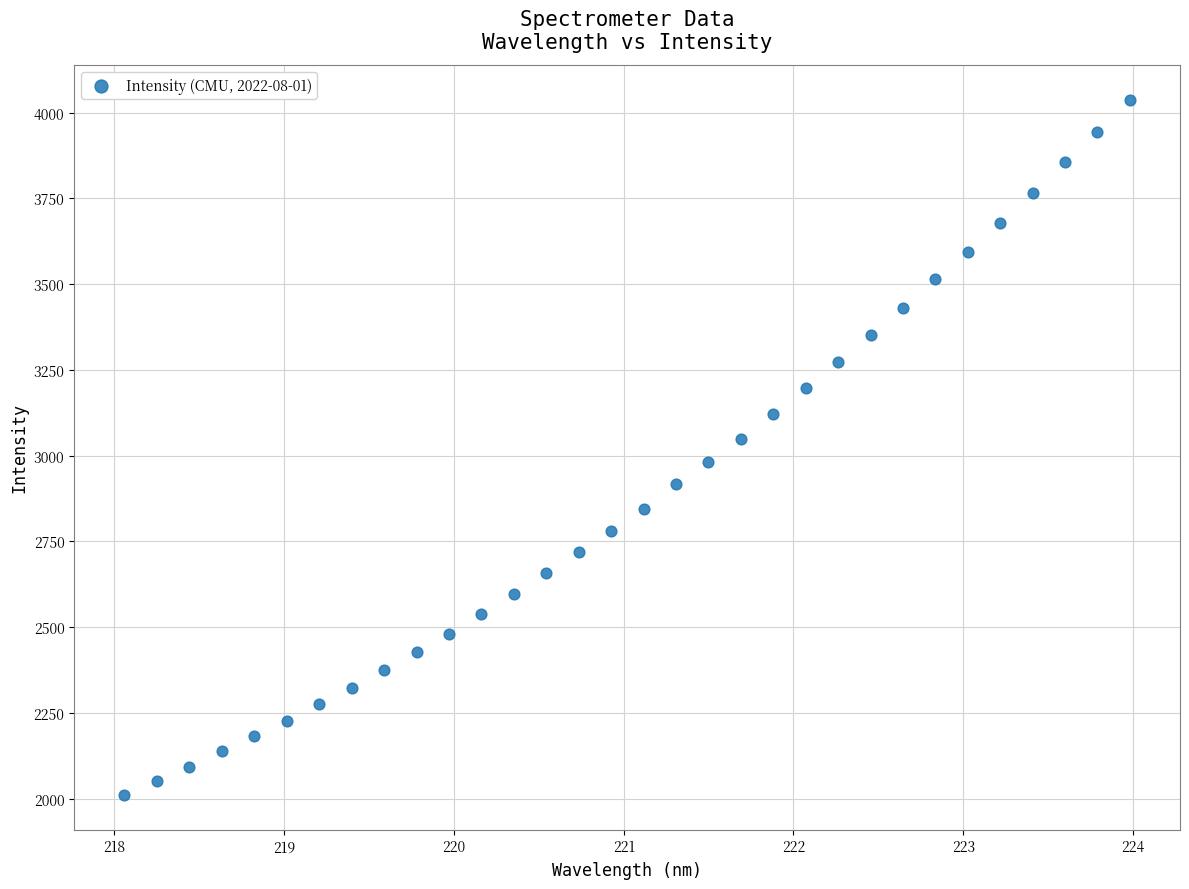

What is the range of Y values (max minus min)?

2026.9